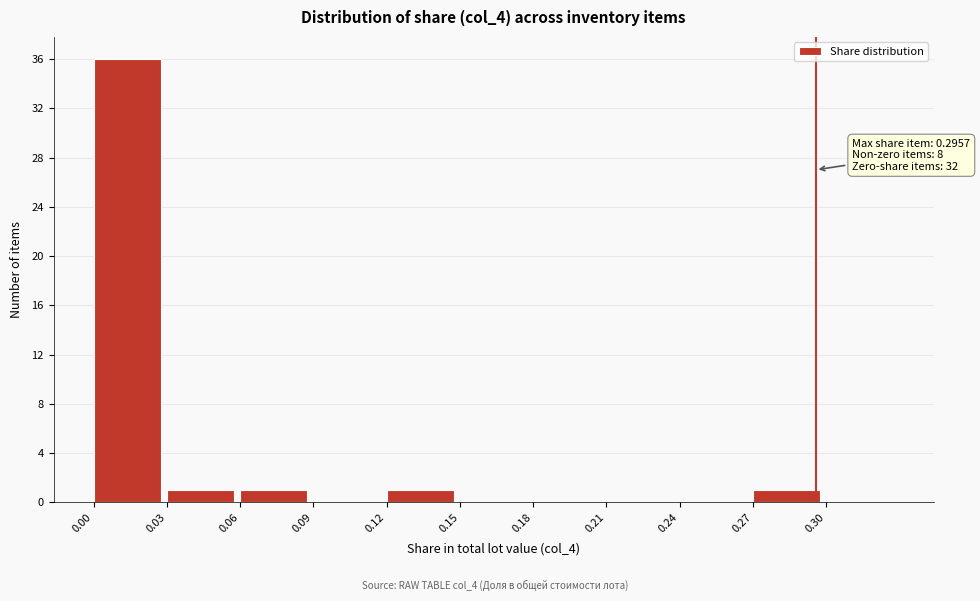

Which range on the x-axis has the tallest bar?

0.00 to 0.03